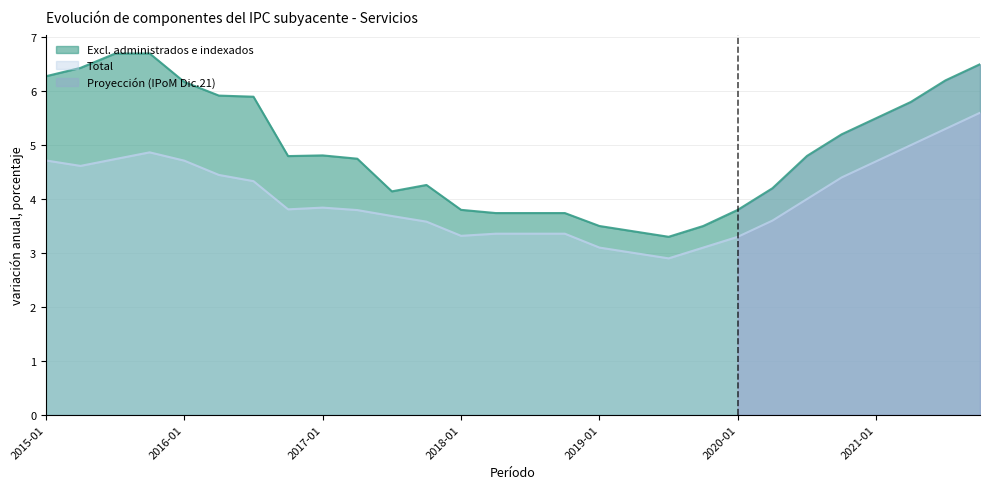

What is the sum of the Total values at 2017-07 and 2020-10?

8.1